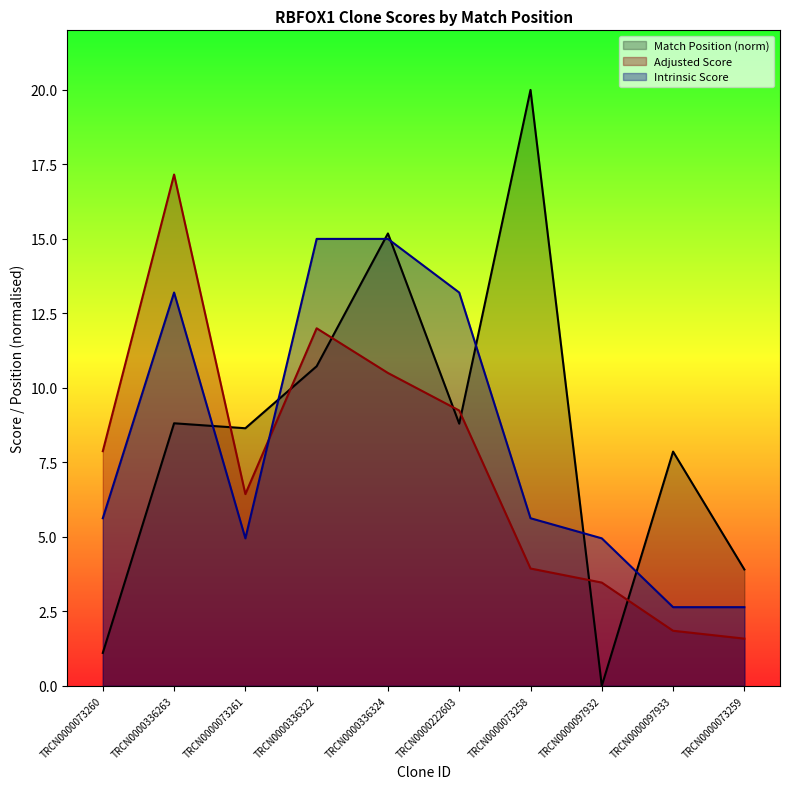

List the series in order of their overall mean, highest first.

Match Position (norm), Intrinsic Score, Adjusted Score